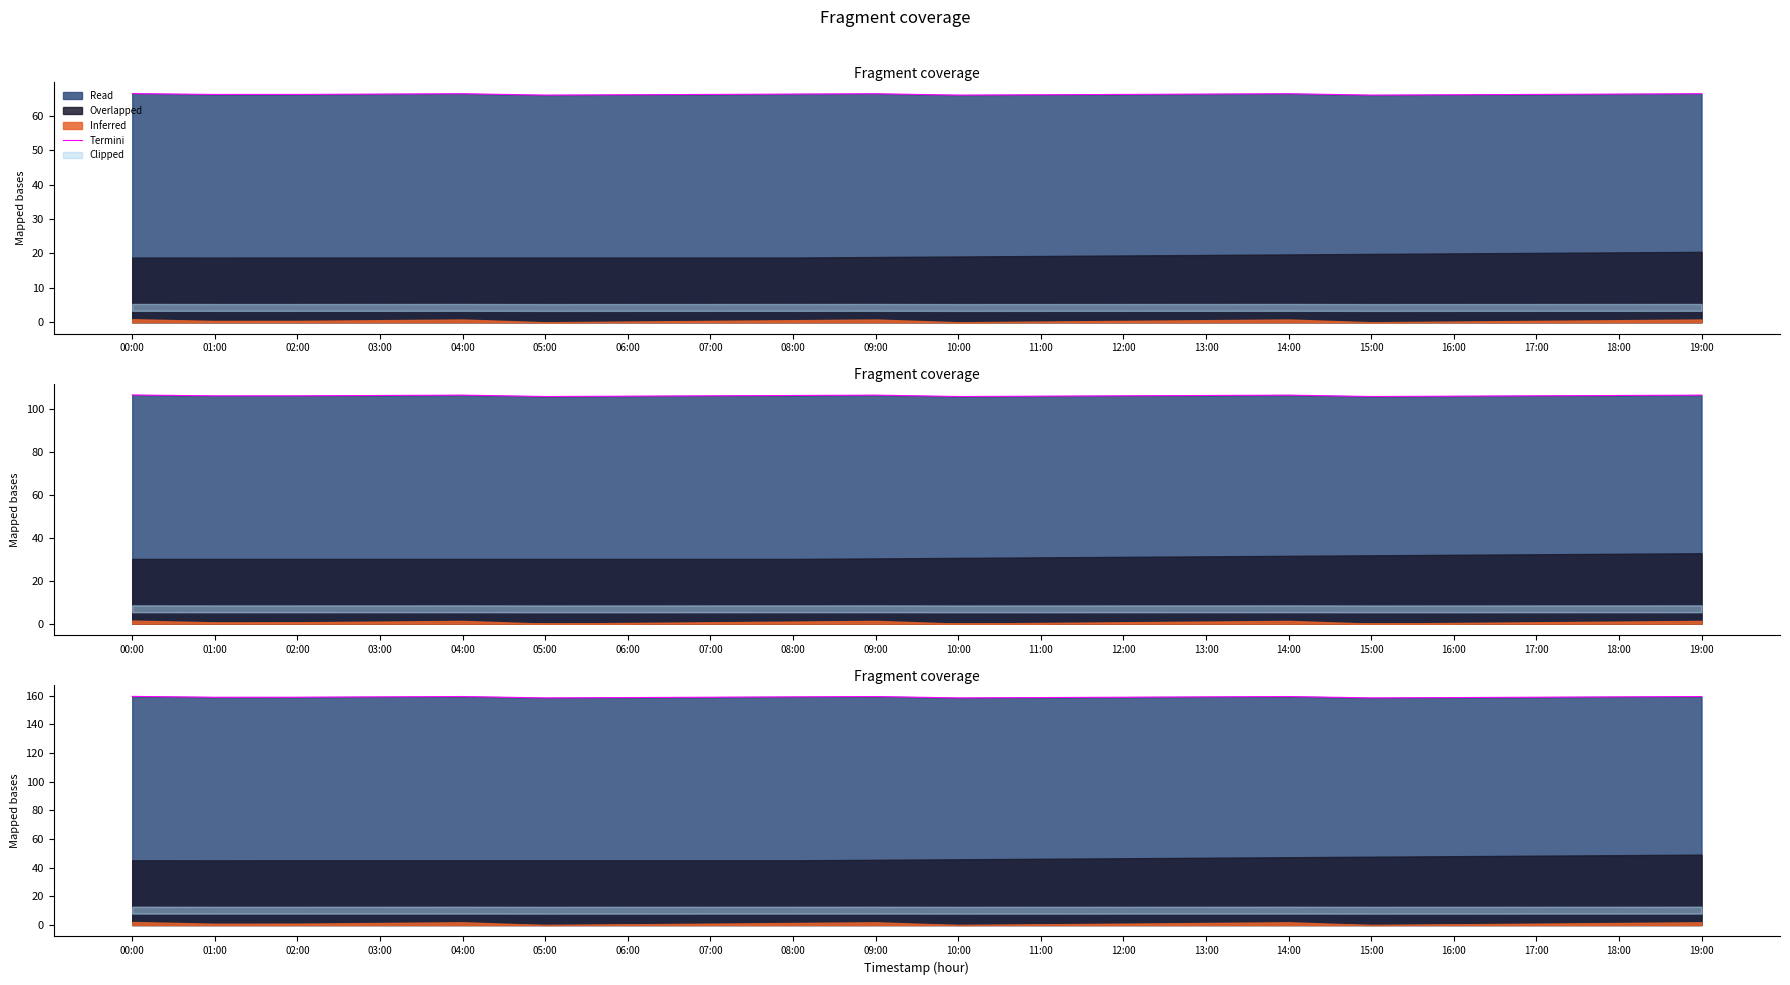

Rank the categories by value from highest to lowest.

00:00, 04:00, 09:00, 14:00, 19:00, 03:00, 08:00, 13:00, 18:00, 02:00, 07:00, 12:00, 17:00, 01:00, 06:00, 11:00, 16:00, 05:00, 10:00, 15:00